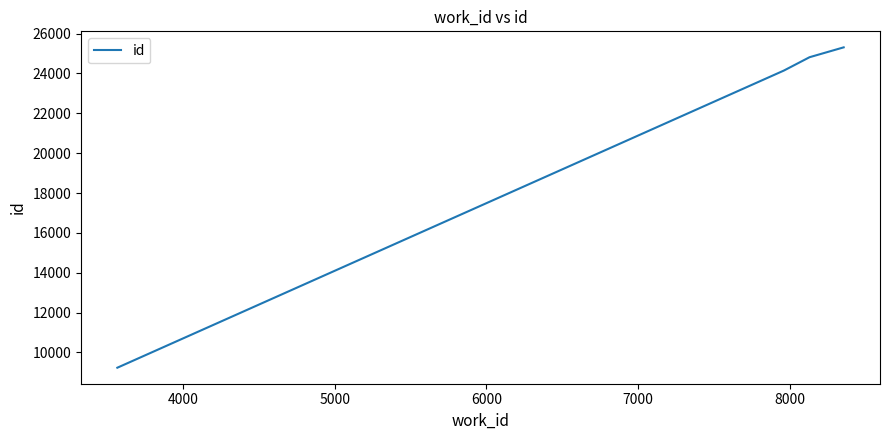

How many distinct data groups are displayed?

1